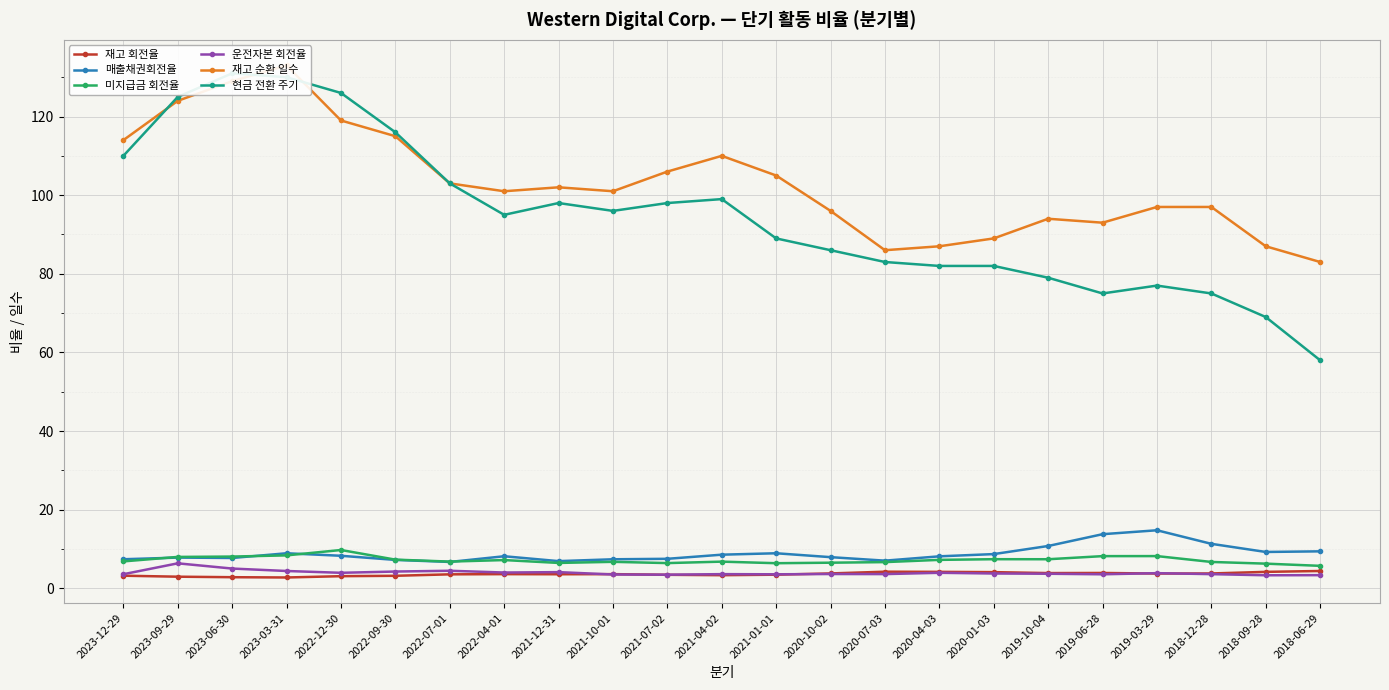

Which series has the largest range (max minus min)?

현금 전환 주기